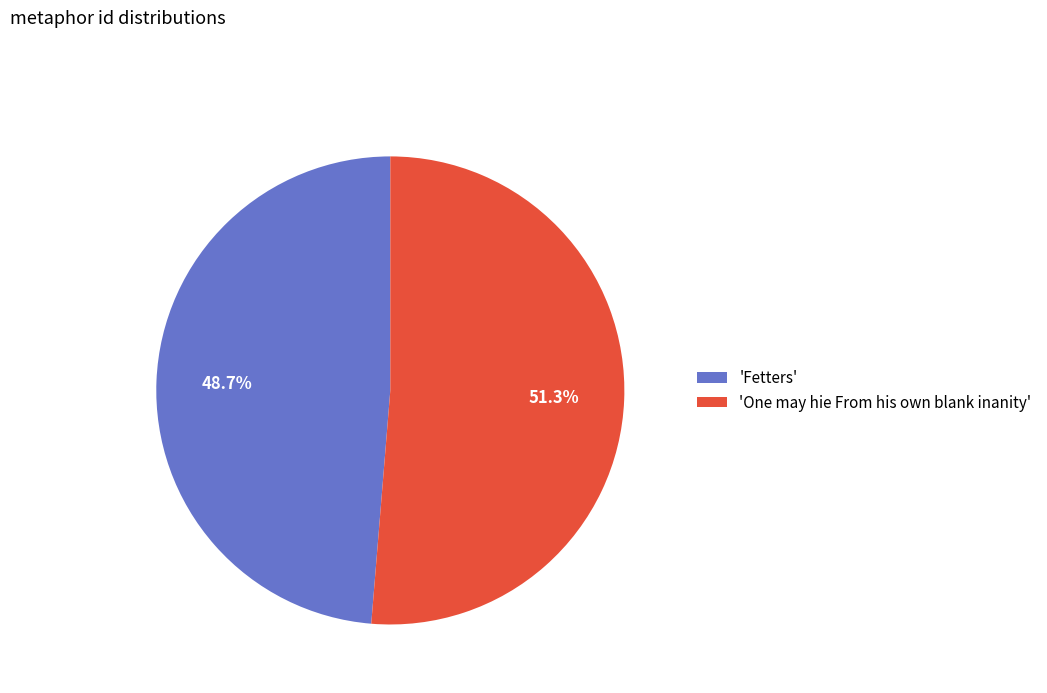

How much of the chart is everything except 'One may hie From his own blank inanity'?

48.7%